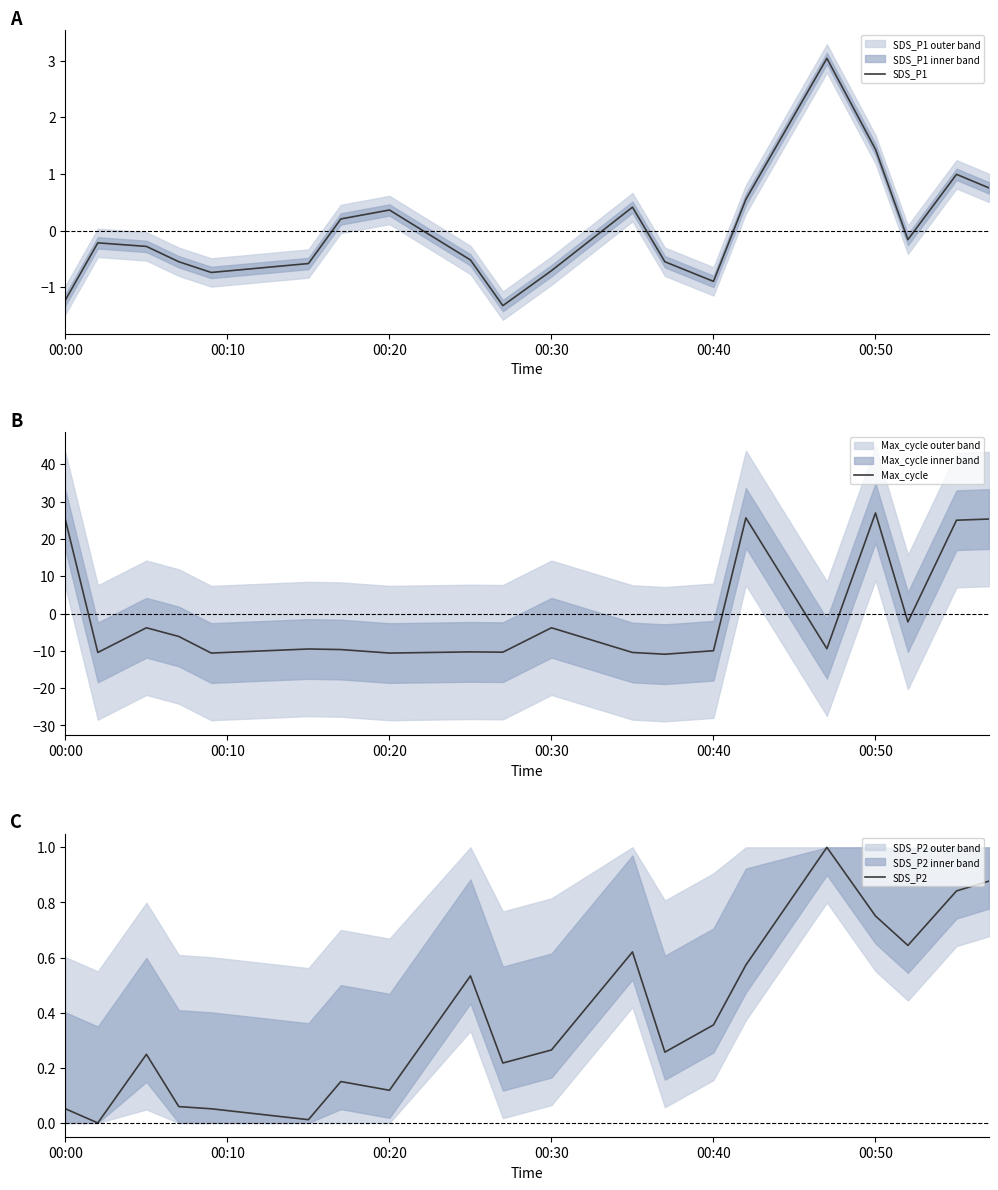

What is the lowest value of the SDS_P1 series?

-1.3